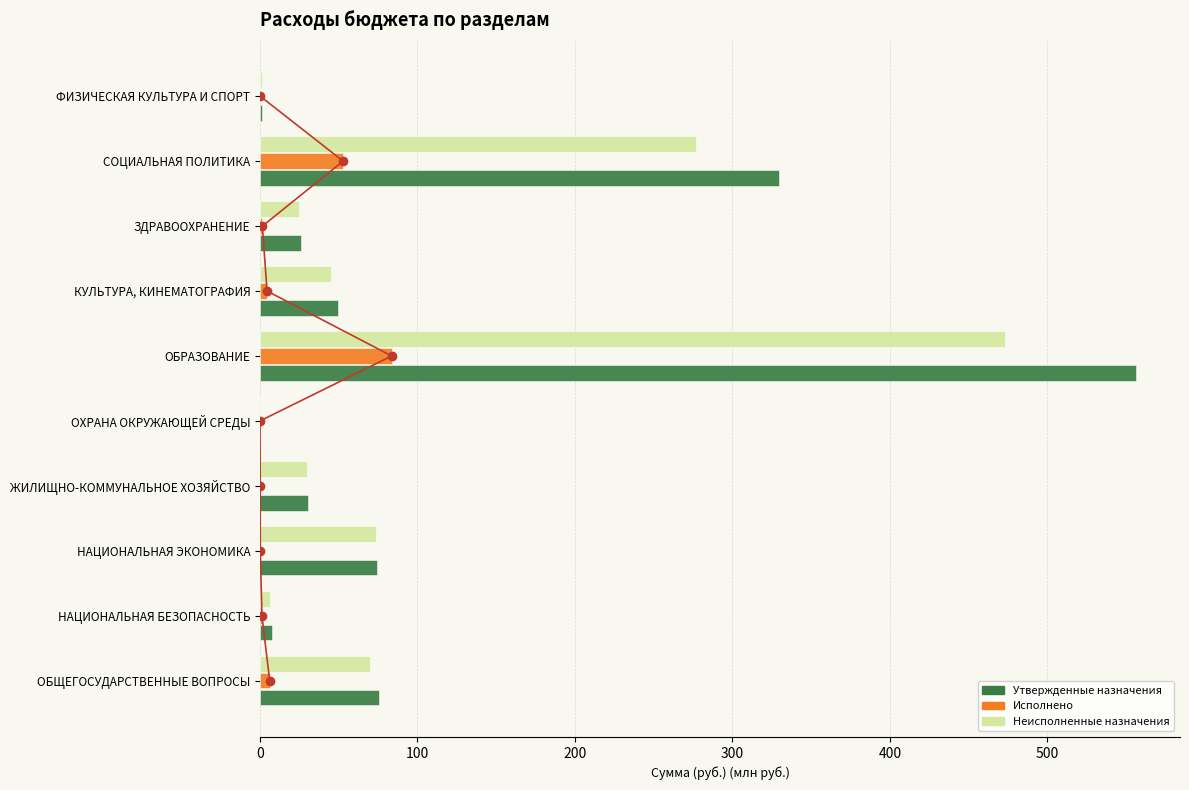

What is the value of the Исполнено bar at the 8th from the left?

1.5